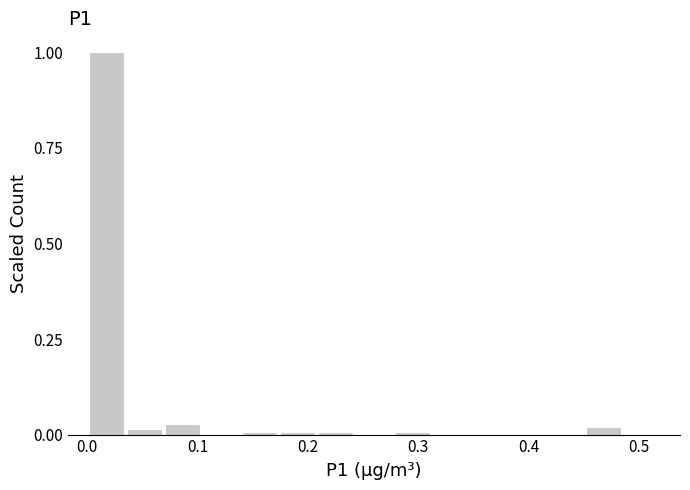

Read against the x-axis, roughly where is the centre of the tallest bar?

0.02